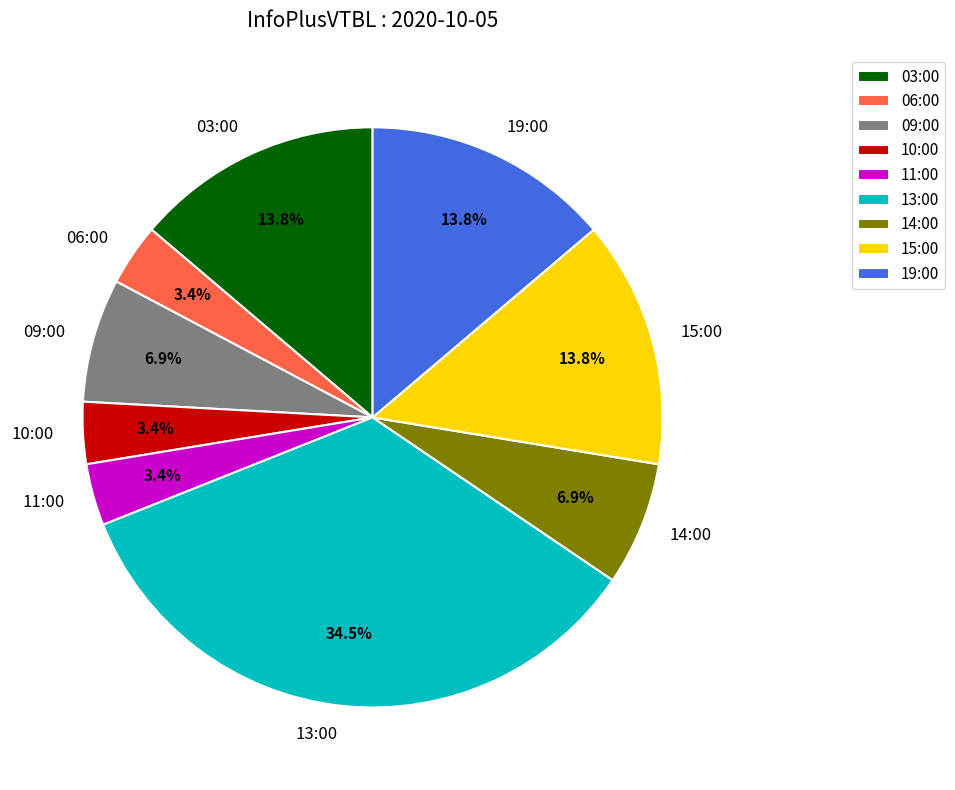

Which has a higher value, 09:00 or 06:00?

09:00